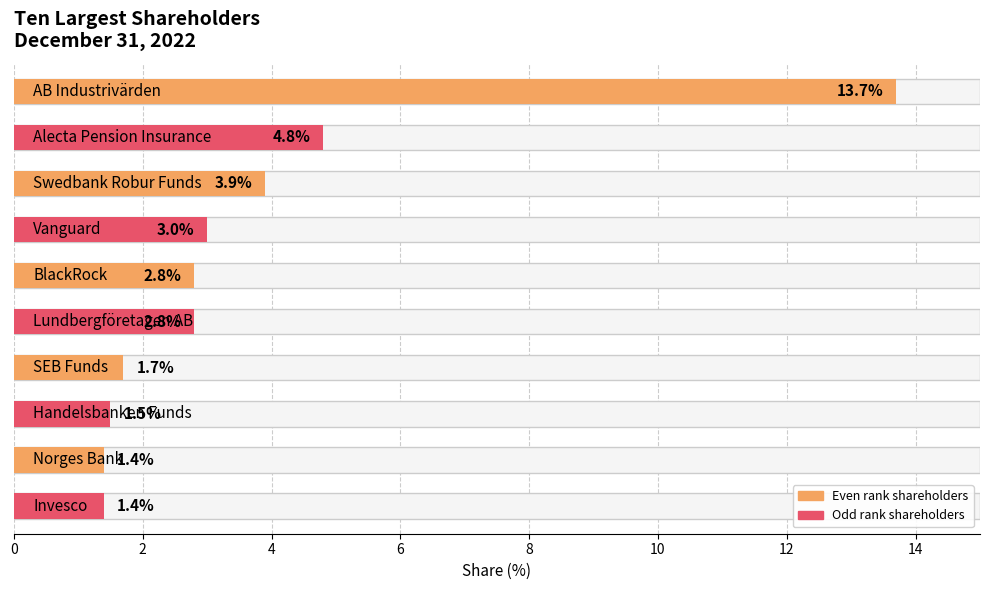

Which has a higher value, Invesco or Handelsbanken Funds?

Handelsbanken Funds